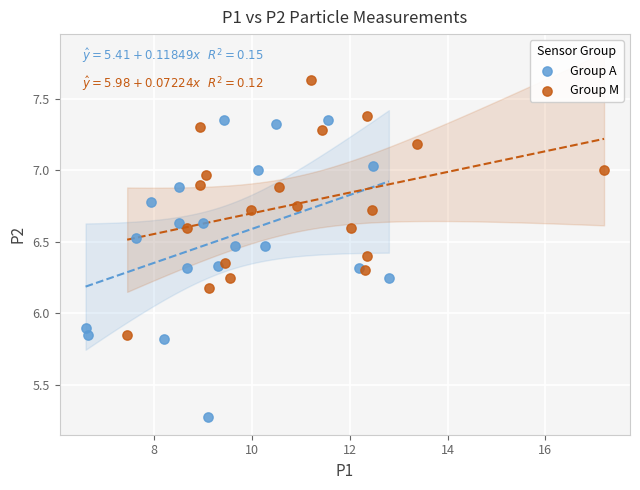

Which series contains the lowest Y value?

Group A